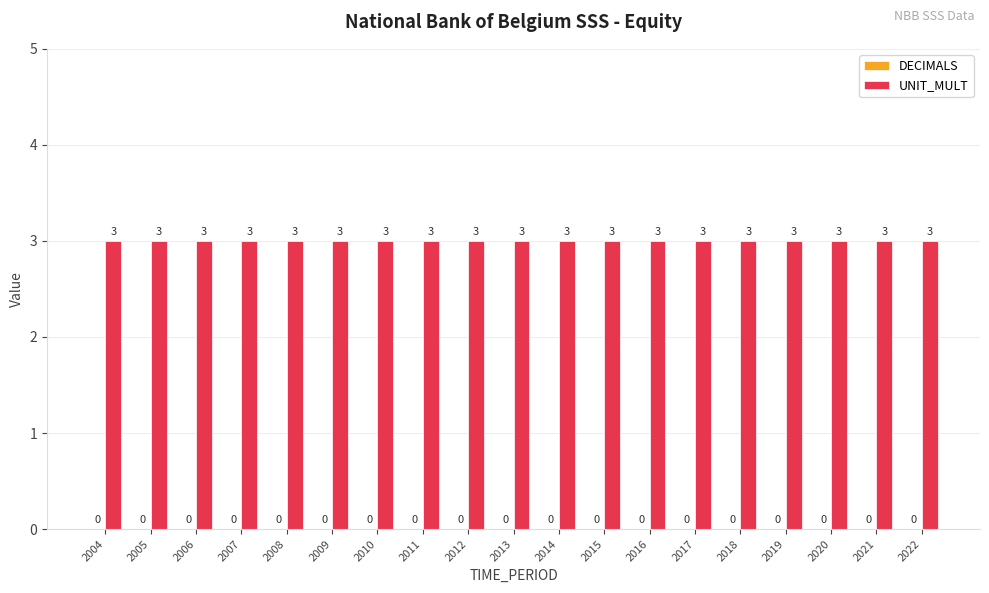

Which label corresponds to the smallest value in the chart?

2004